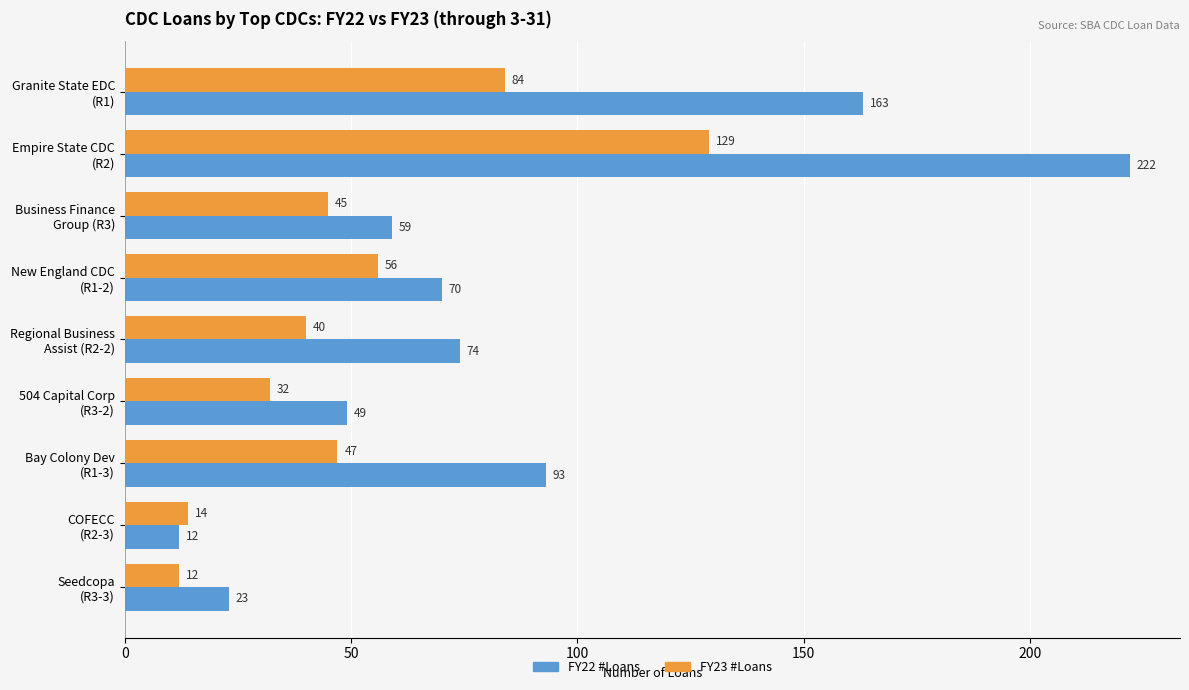

List the series in order of their peak value, lowest first.

FY23 #Loans, FY22 #Loans